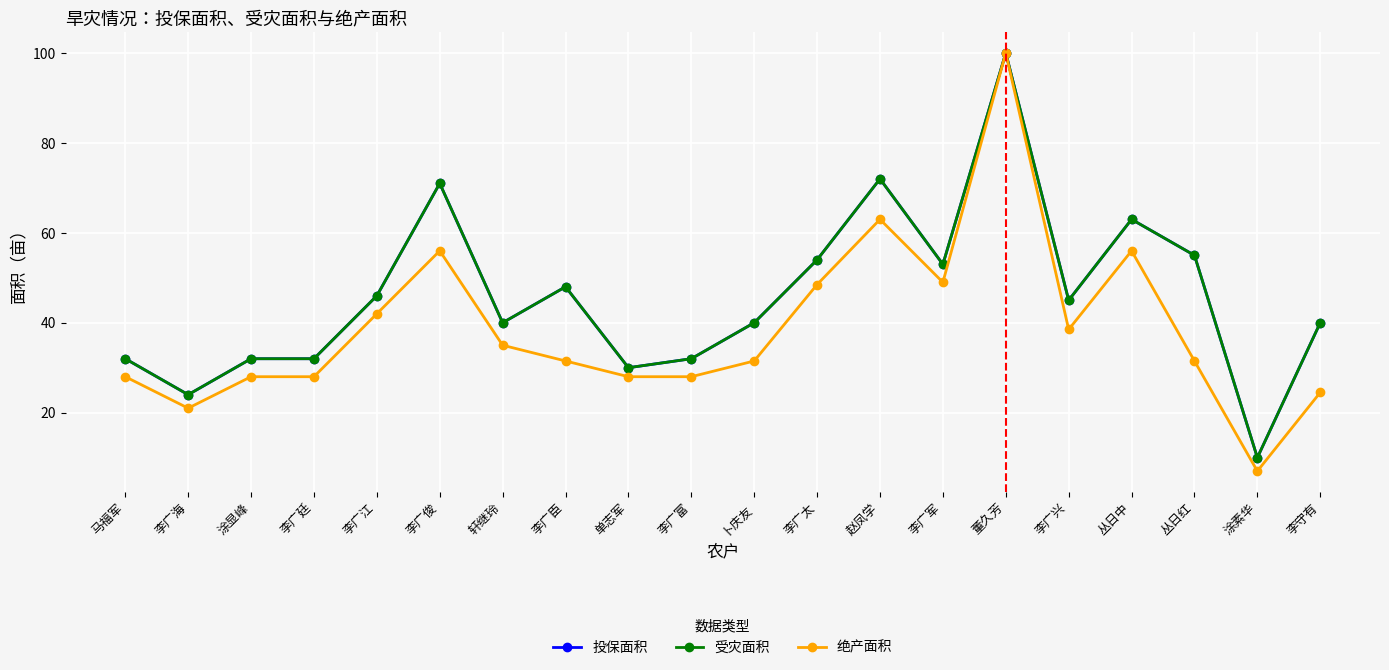

Is this an area chart (filled region under the line)?

No